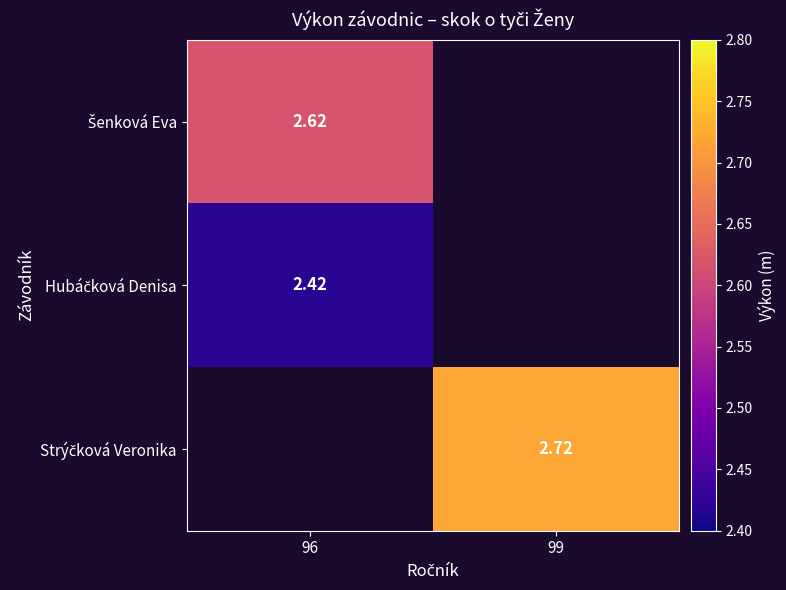

The Hubáčková Denisa series shows 3.2 at 96. True or false?

False